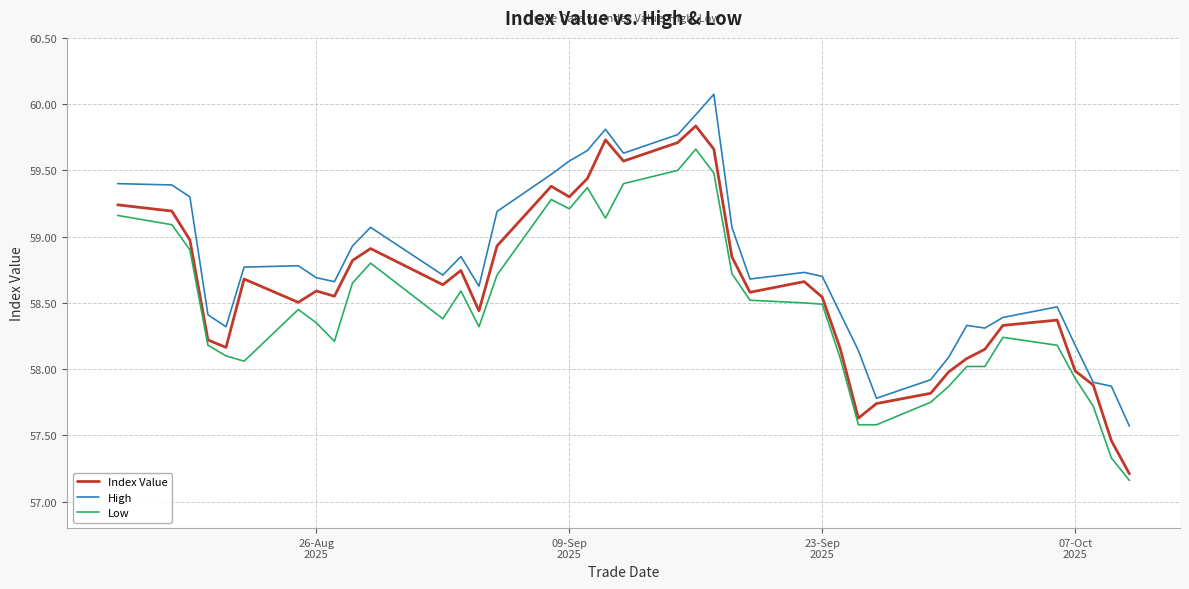

How many lines are shown in the chart?

3